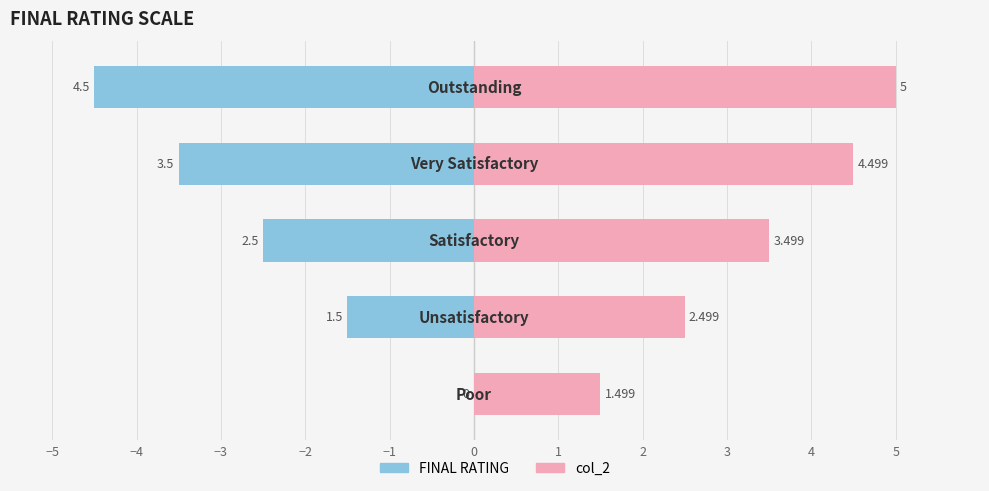

Which series has the largest total across all categories?

col_2